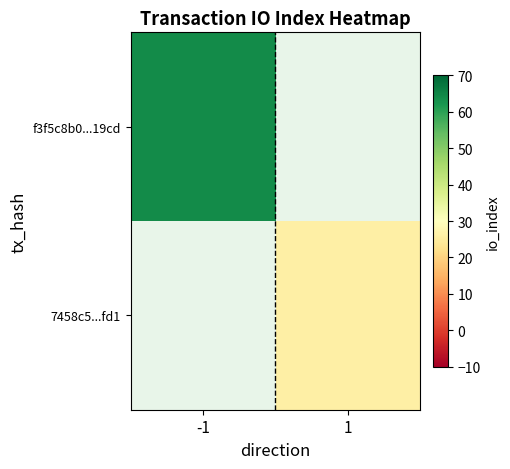

At how many categories does at least one series exceed 30?

1